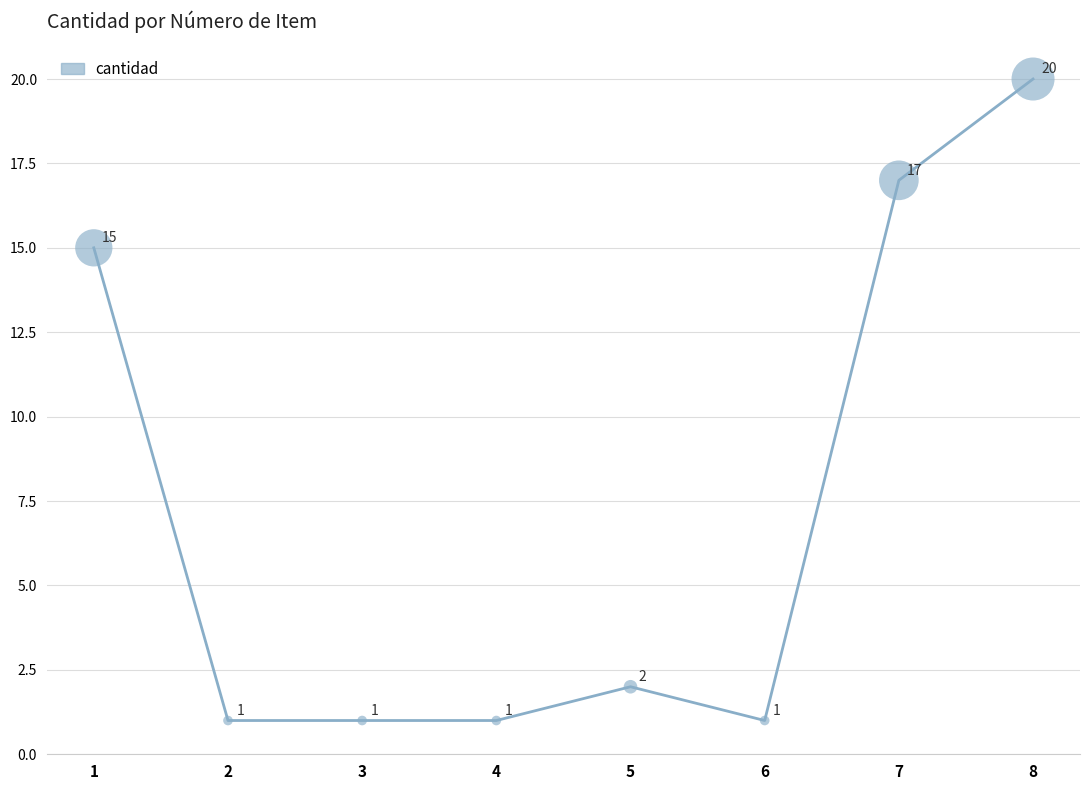

What is the ratio of the value at 6 to the value at 5?

0.5